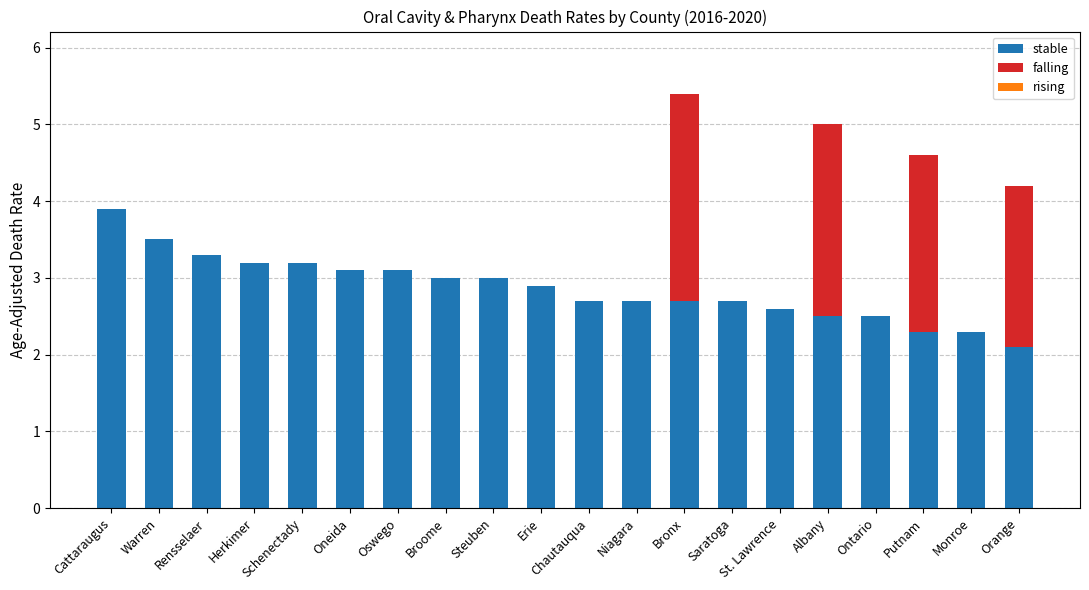

Which category has the highest value in the stable series?

Cattaraugus